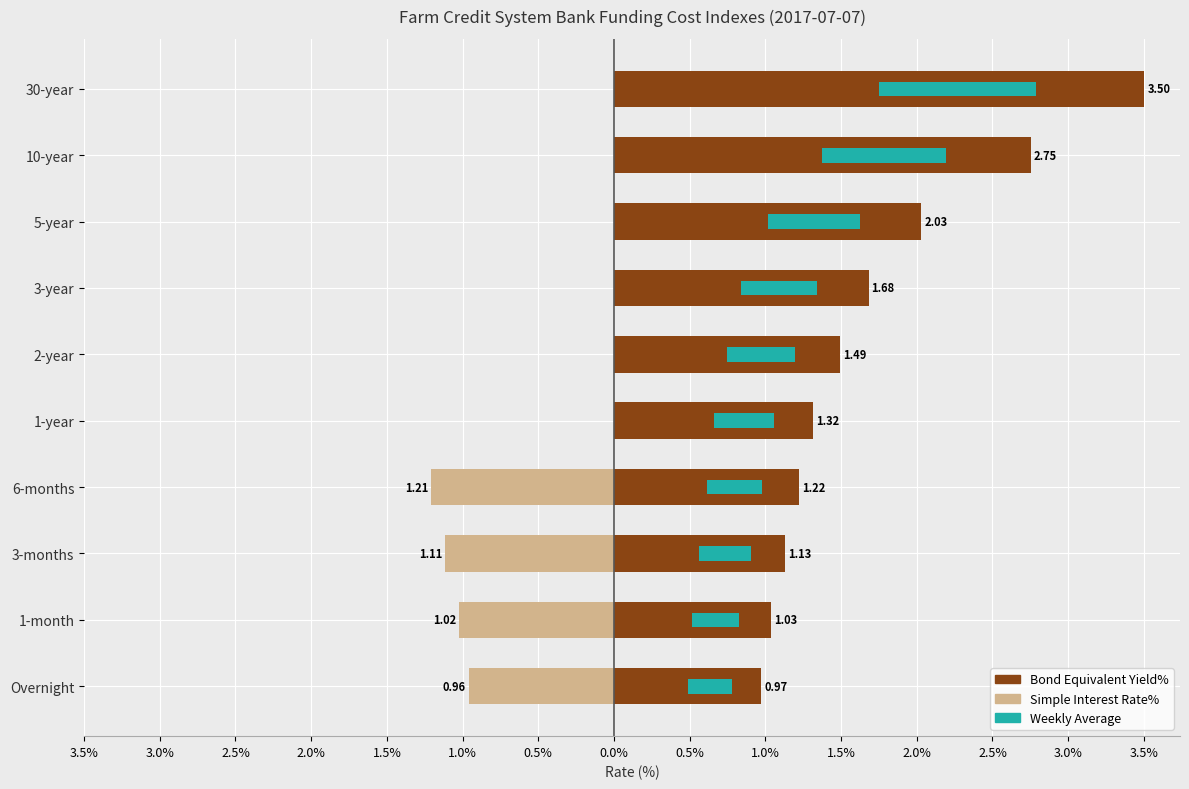

Which series has the largest range (max minus min)?

Bond Equivalent Yield%